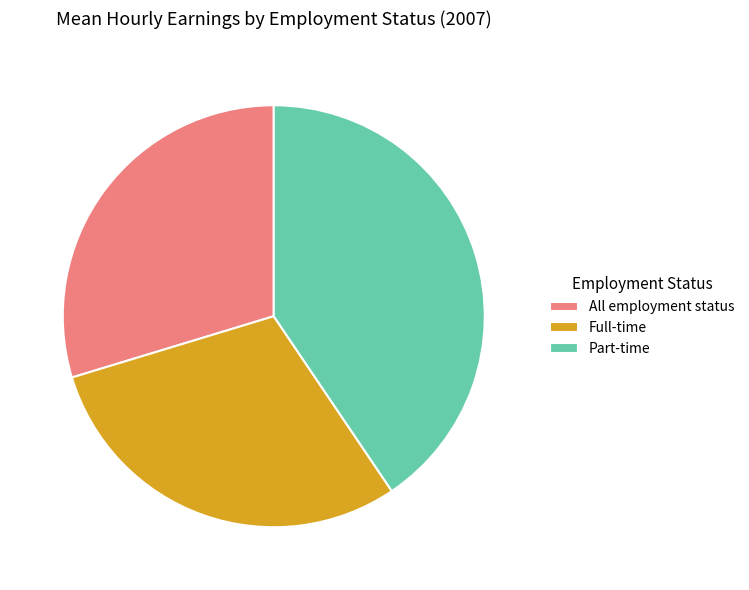

Approximately how many times larger is the value at Full-time compared to Part-time?

0.7